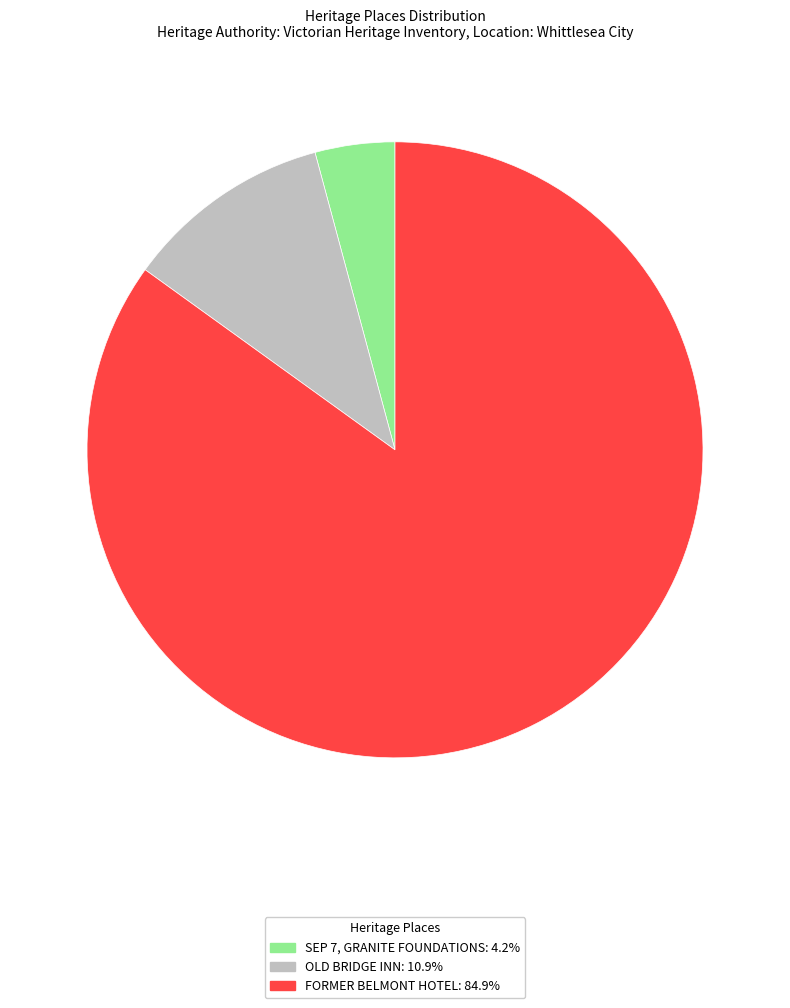

Do FORMER BELMONT HOTEL and OLD BRIDGE INN together represent more than half of the pie?

Yes